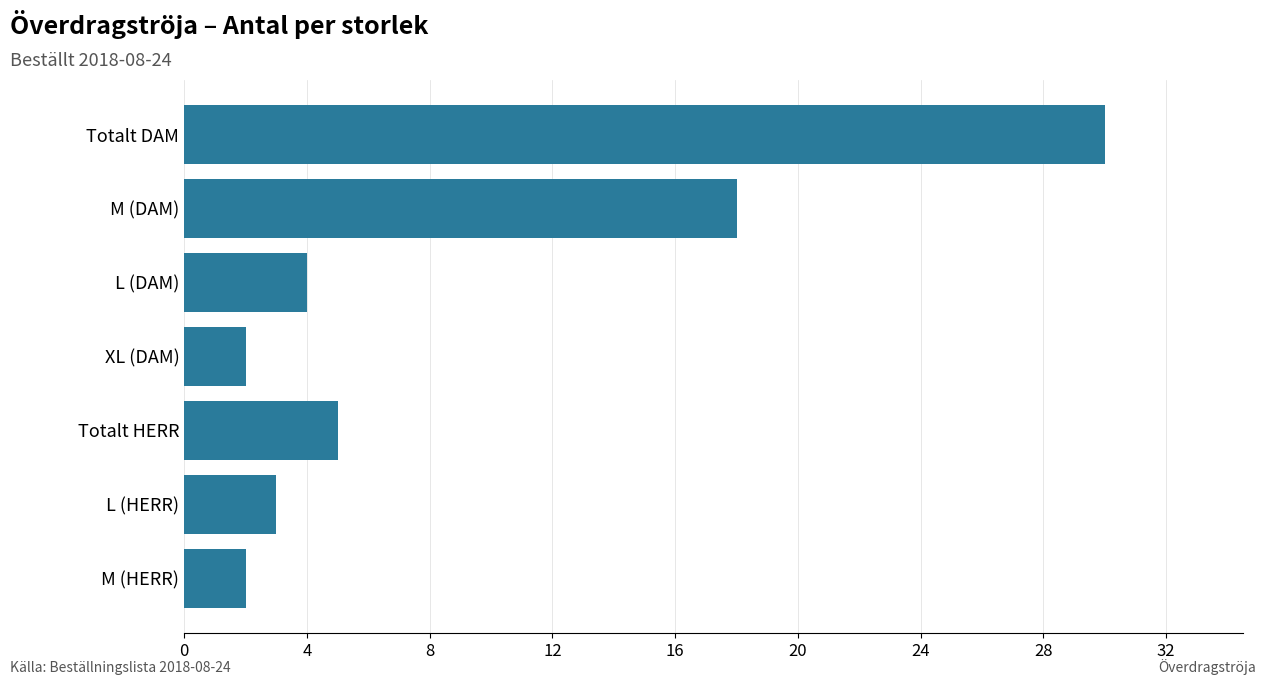

True or false: the data shows 18 at M (DAM).

True